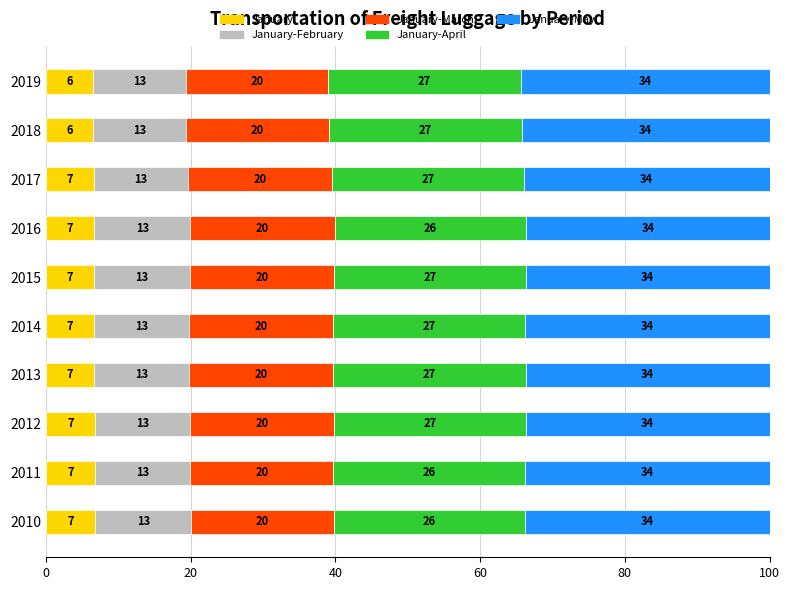

What are all the series names shown in the legend?

January, January-February, January-March, January-April, January-May